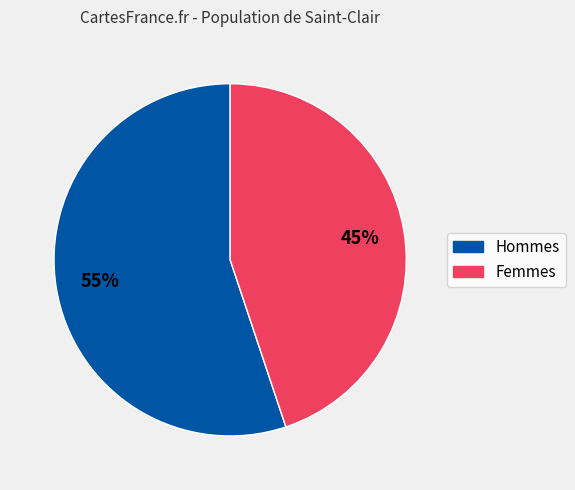

To the nearest percent, what is the difference between the largest and smallest slice percentages?

10%